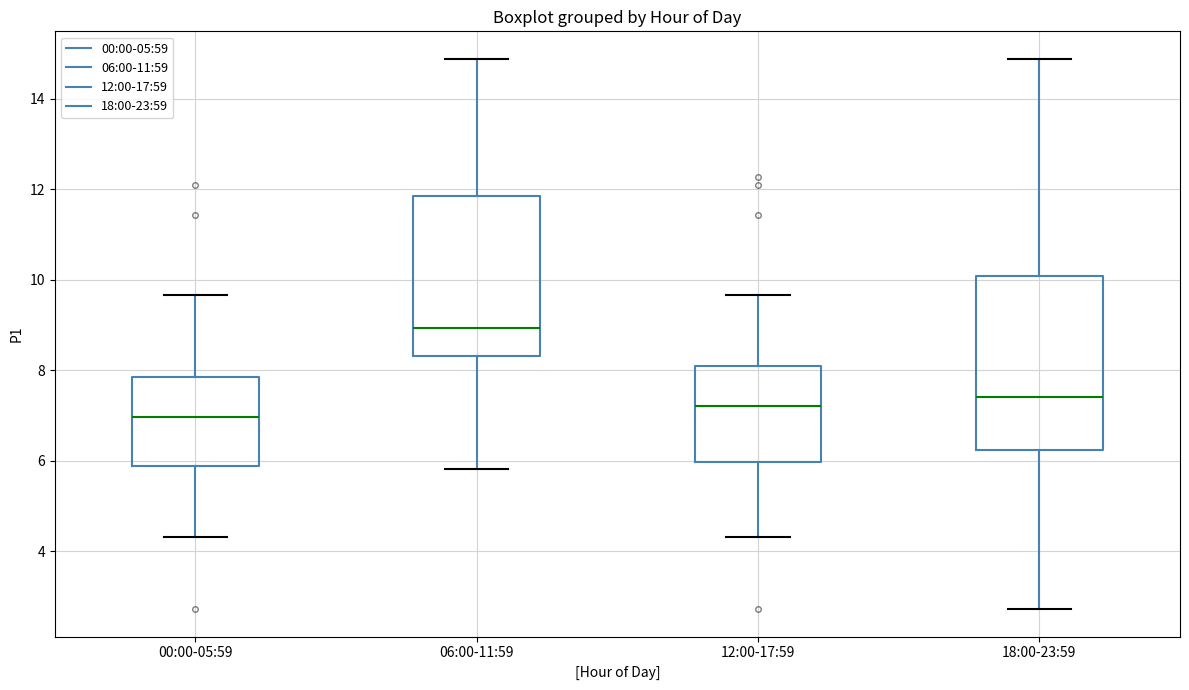

Where does the lower whisker of the box for 18:00-23:59 end on the y-axis? The values are not printed on the chart, so give them approximately, as read against the axis.

2.8